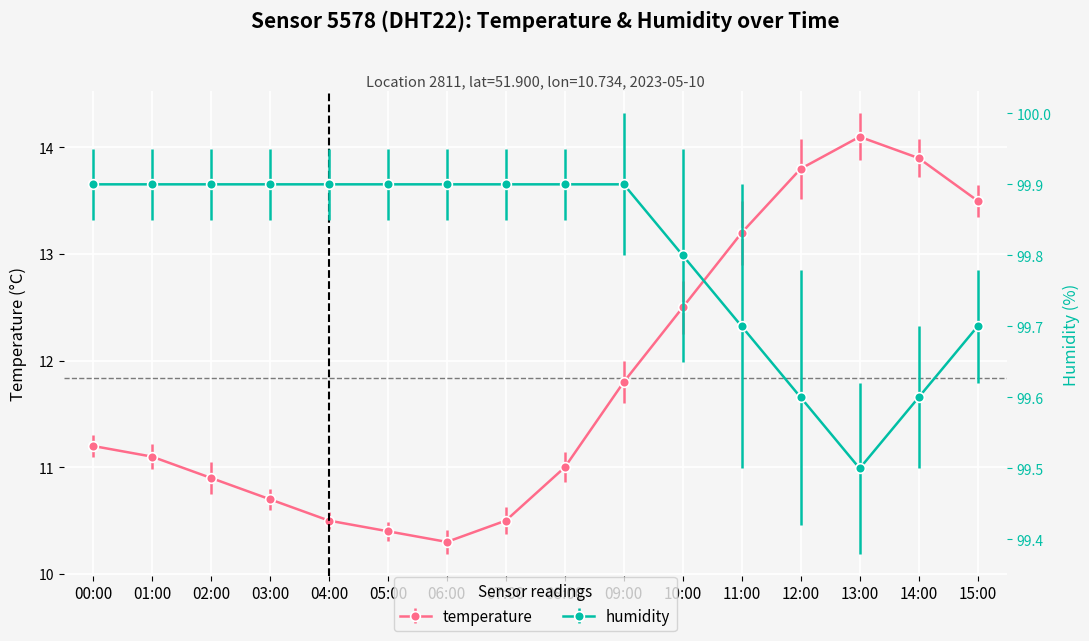

Is it true that temperature equals 13.5 at 15:00?

True